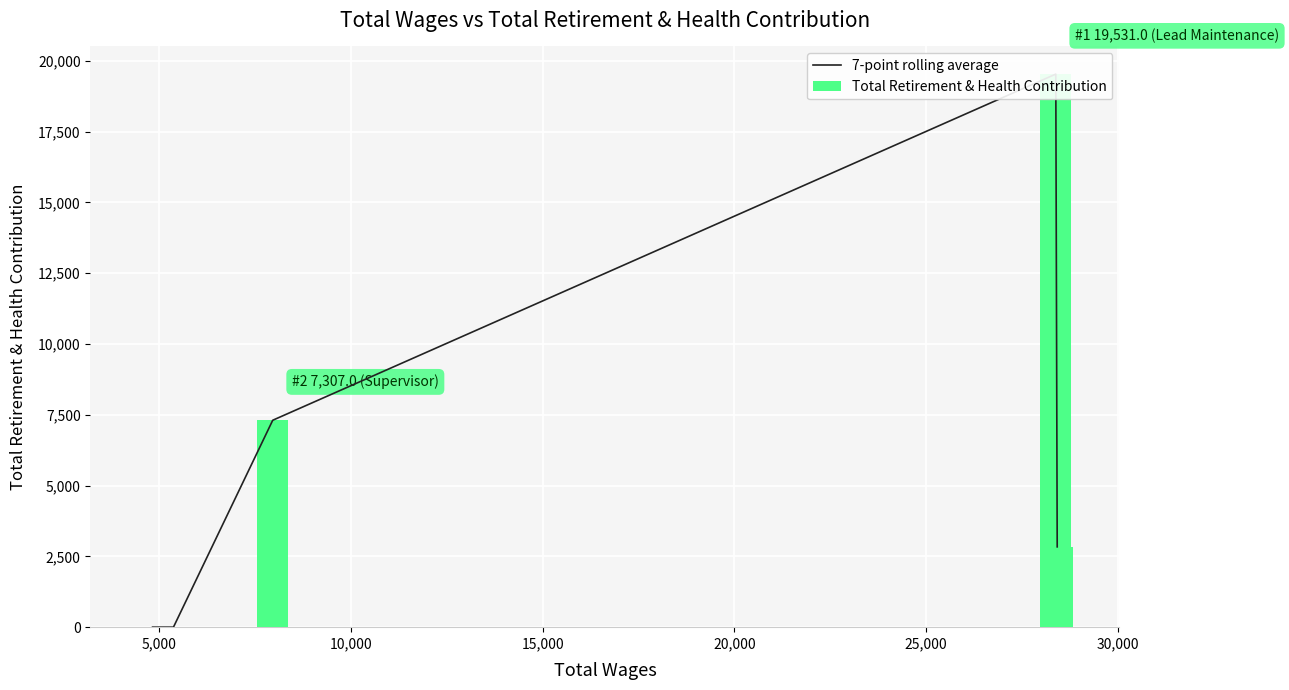

Which series has the largest total across all categories?

7-point rolling average